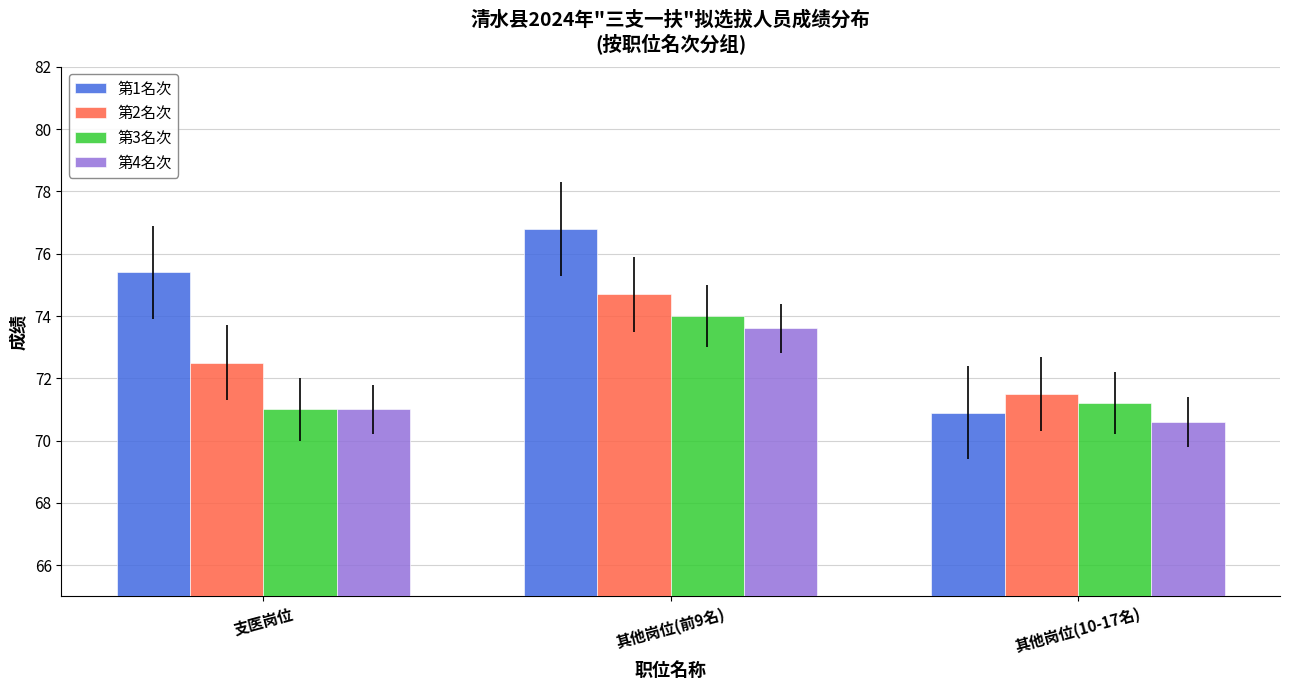

What is the average value of the 第1名次 series?

74.4